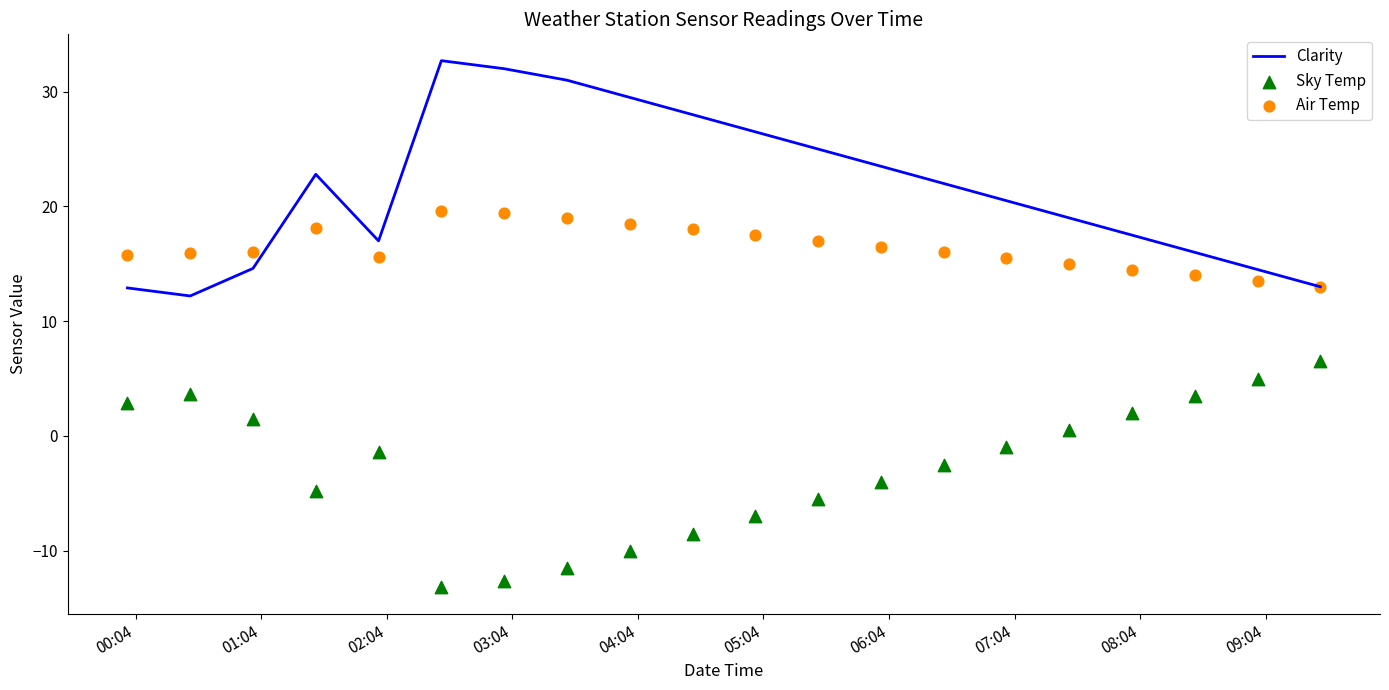

At how many categories does at least one series exceed -8?

20